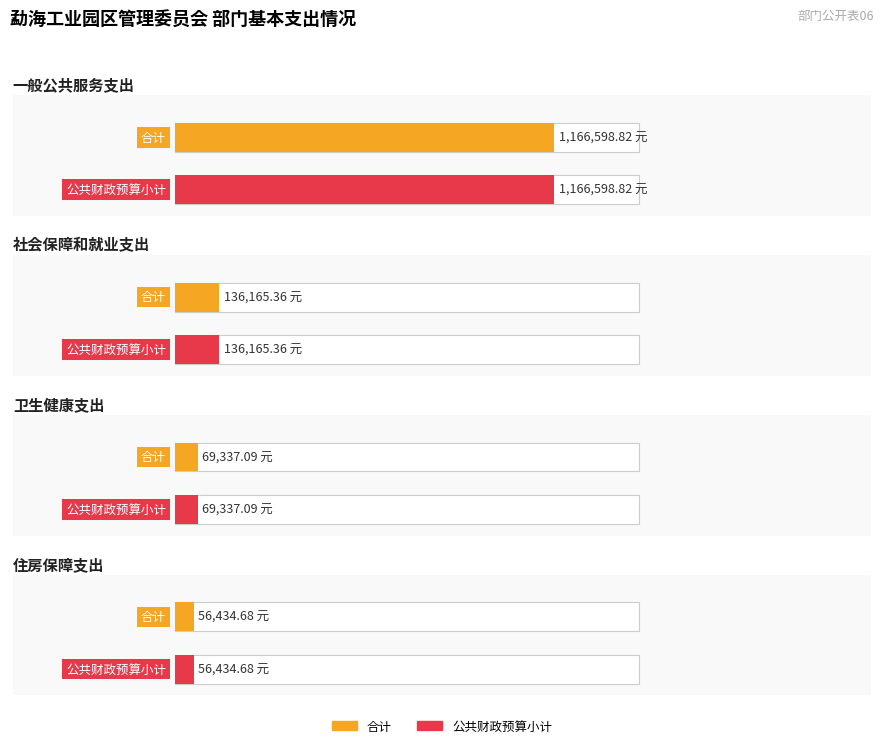

Which series has the largest total across all categories?

合计